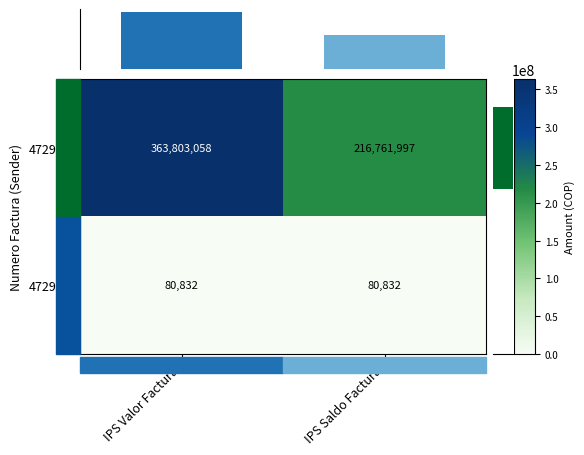

Reading right to left, list all the values displayed in this chart.

472972: IPS Saldo Factura=216761997	IPS Valor Factura=363803058
472953: IPS Saldo Factura=80832	IPS Valor Factura=80832